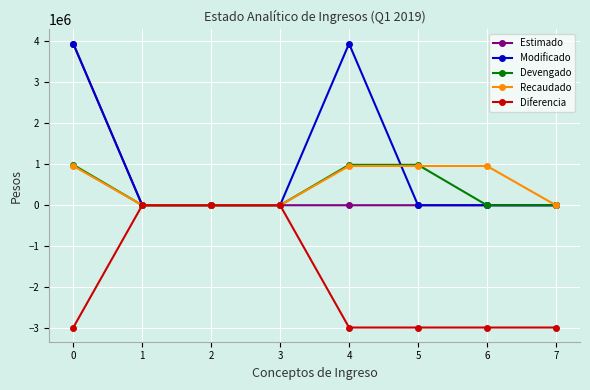

What is the value of the Modificado point at the 1st from the left?

3938000.0